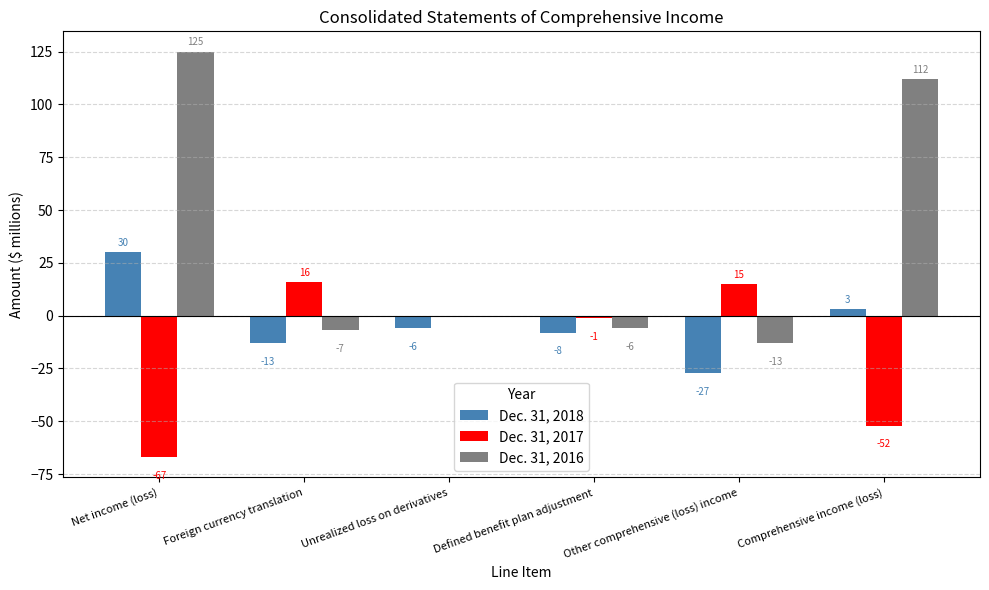

What is the sum of all Dec. 31, 2017 values?

-89